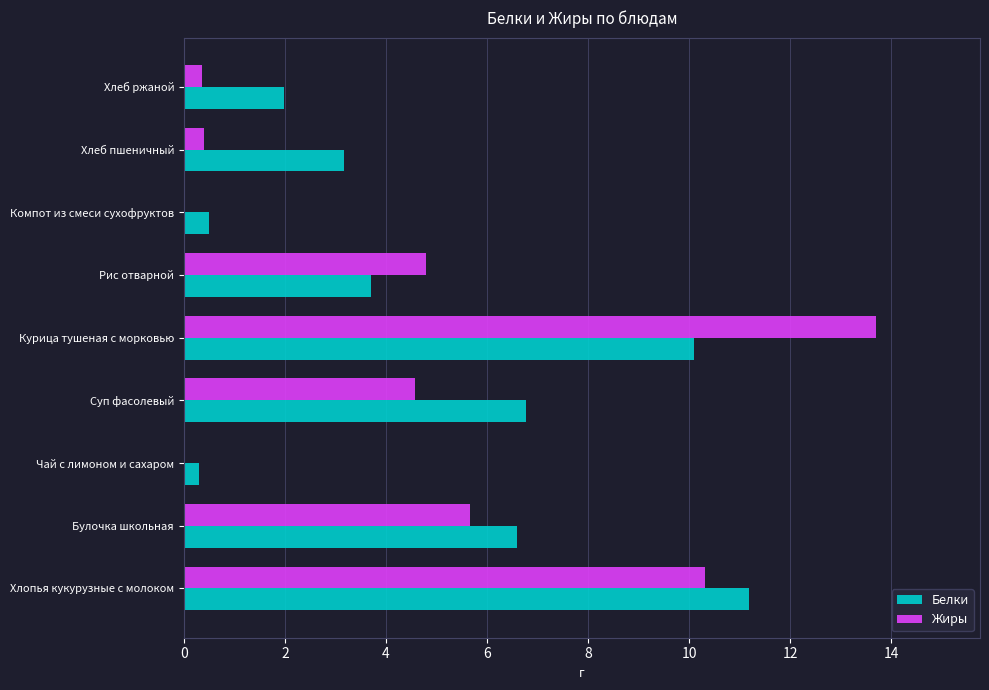

Between Курица тушеная с морковью and Хлеб пшеничный, which series saw the biggest shift?

Жиры